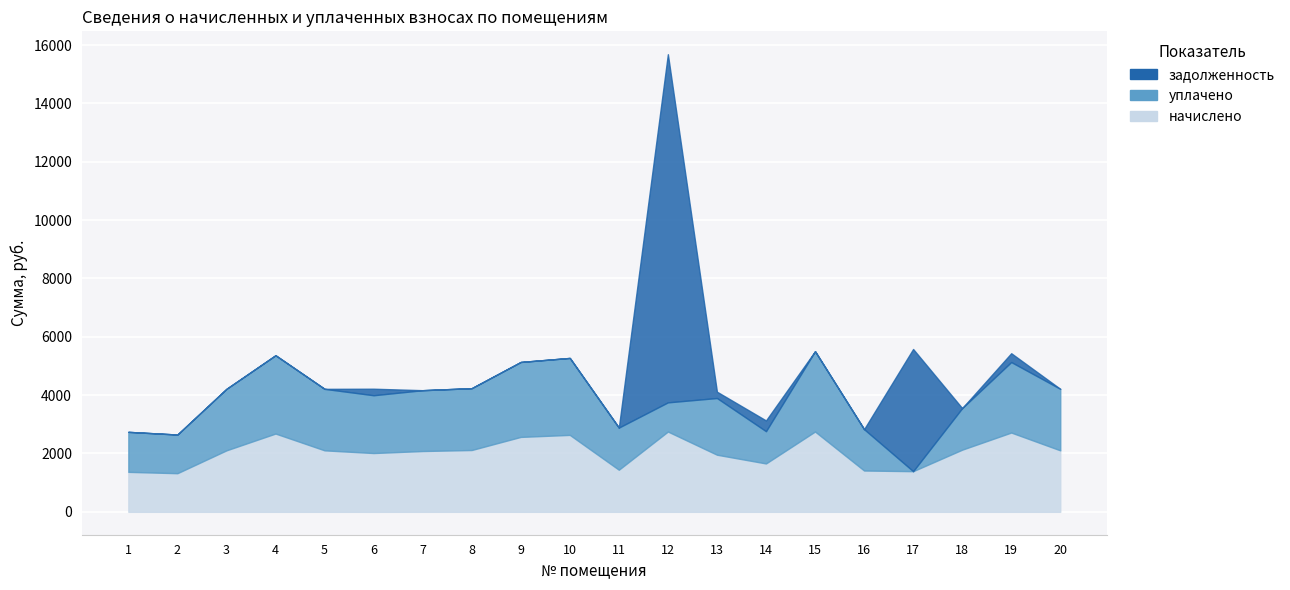

At which category is the sum across all series the highest?

12